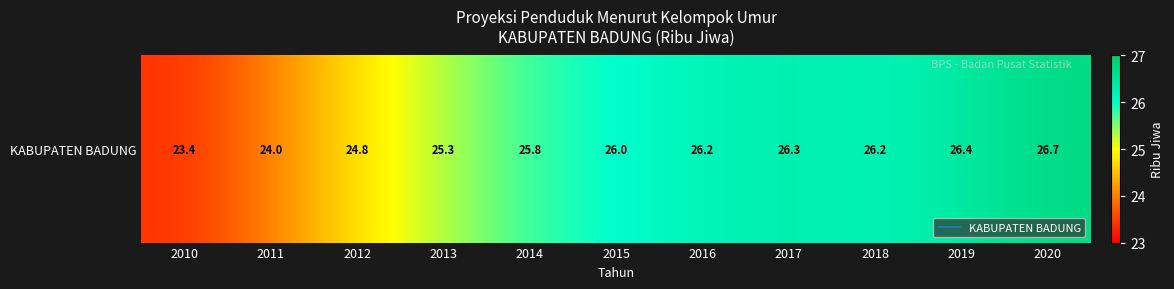

How many data points are above 26?

5